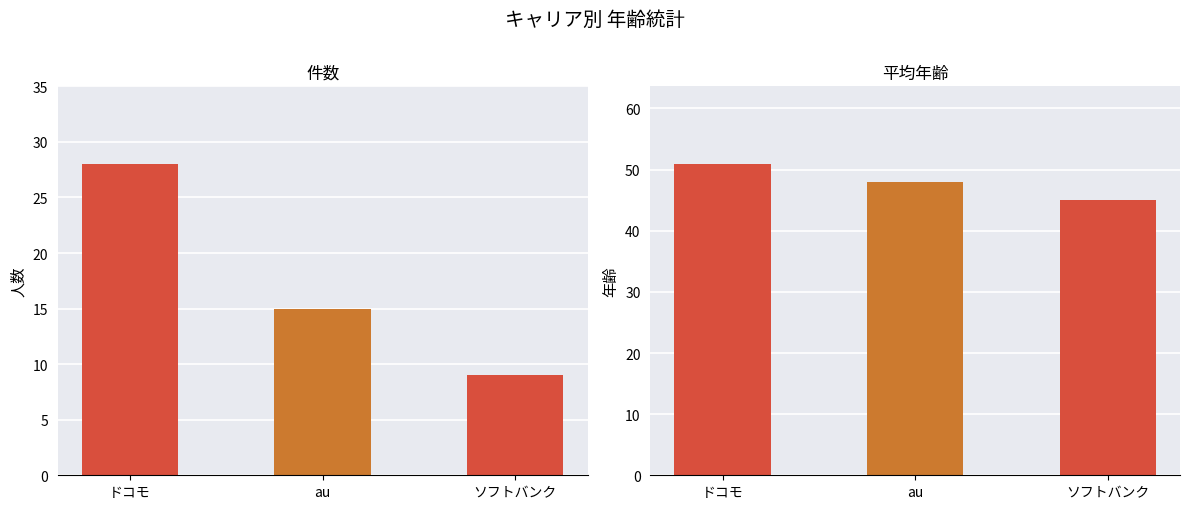

What is the maximum value shown in the chart?

50.9